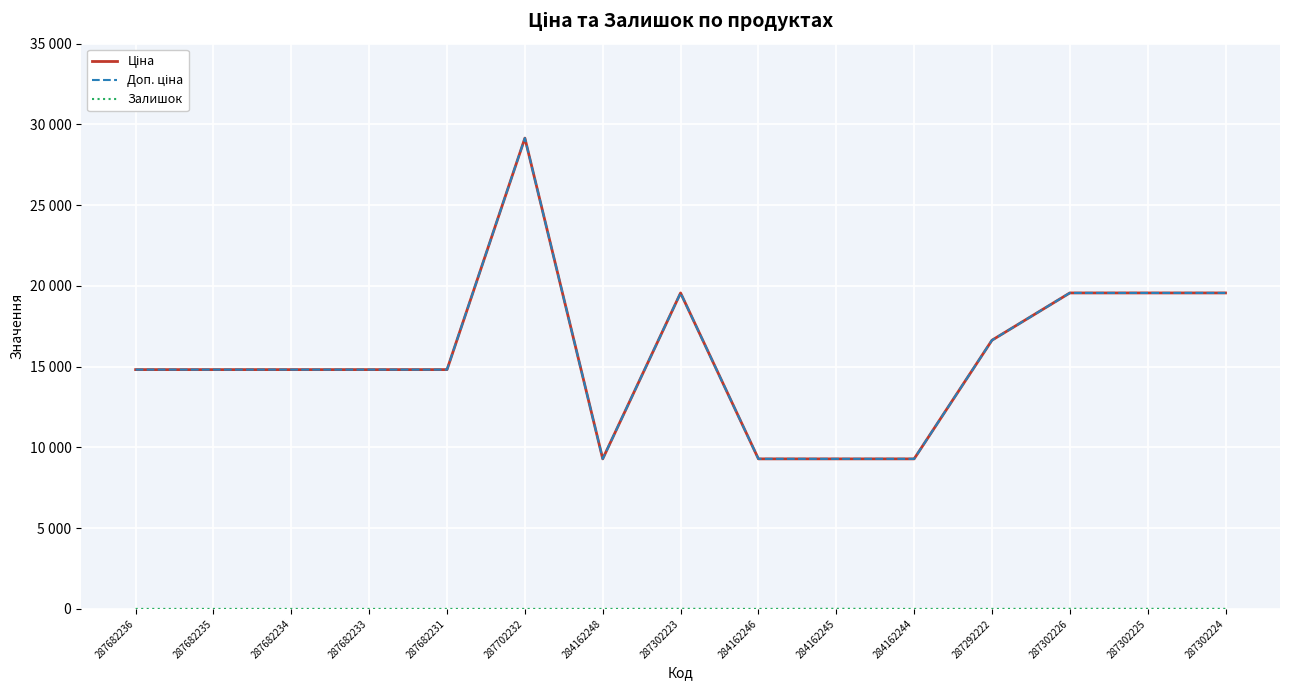

Which series changed the most between 284162246 and 287302225?

Ціна